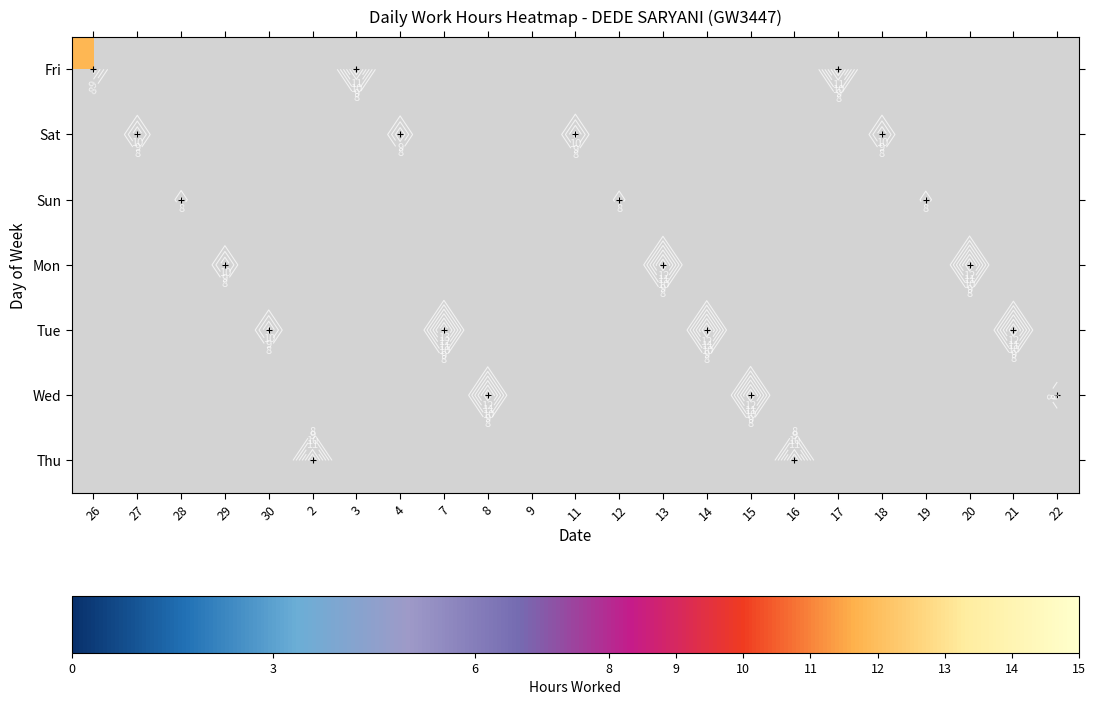

At how many categories does at least one series exceed 10?

19